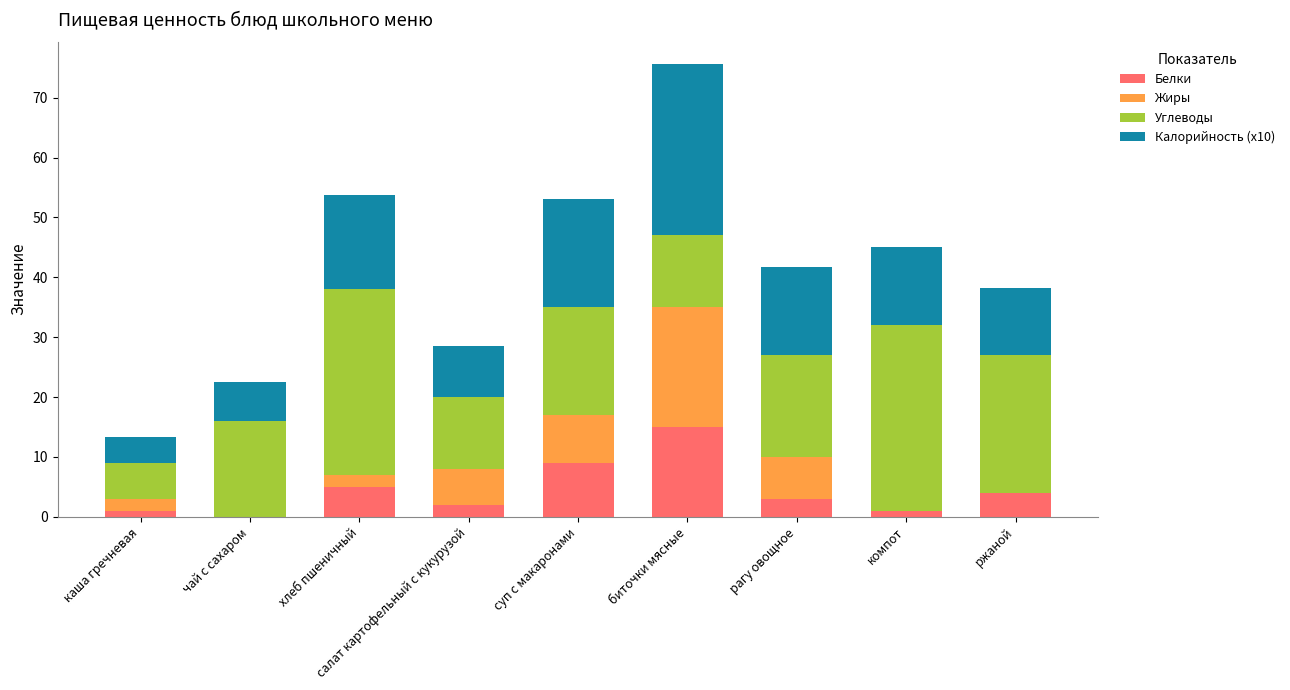

What is the sum of all Белки values?

40.0